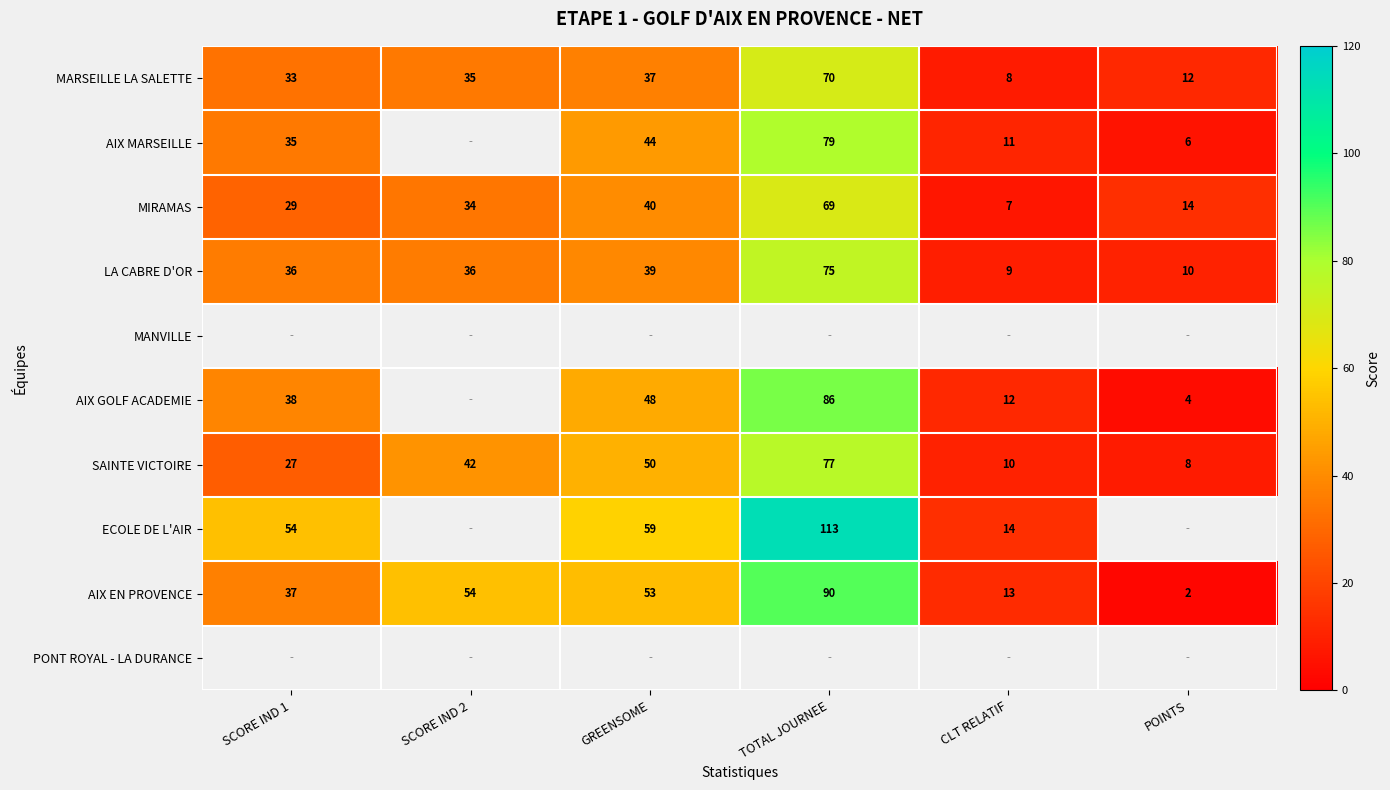

True or false: AIX EN PROVENCE has a value of 80.2 at SCORE IND 2.

False